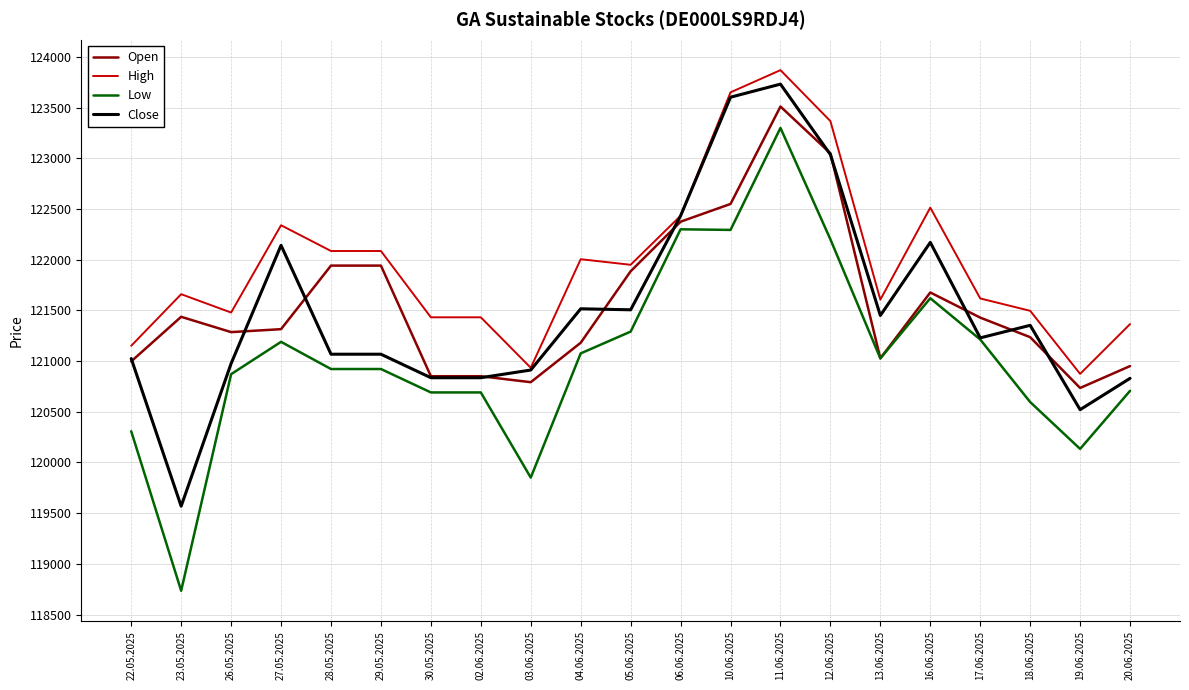

Which series has the widest spread of values?

Low